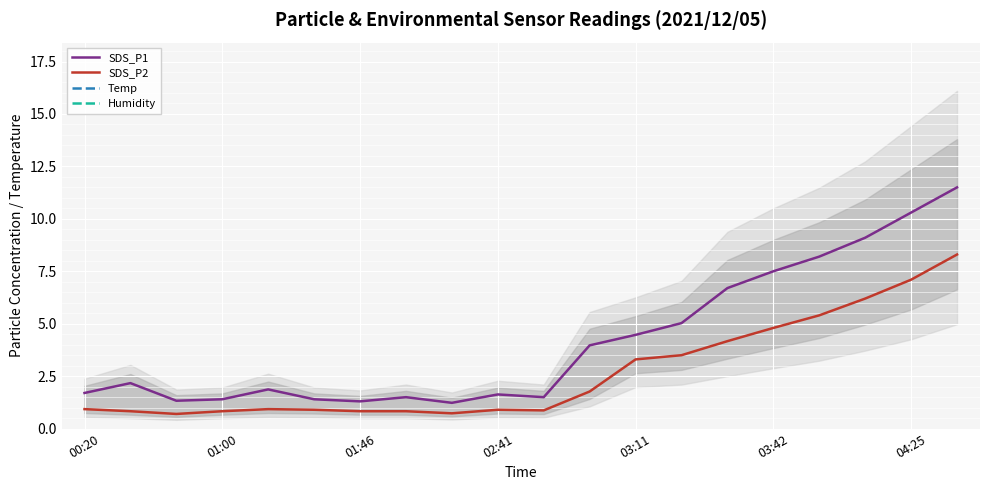

Rank the series by their maximum value, from highest to lowest.

Humidity, Temp, SDS_P1, SDS_P2